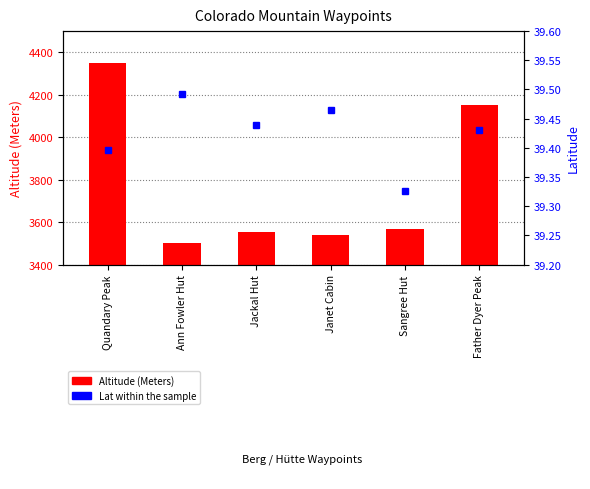

What is the smallest value displayed?

39.3